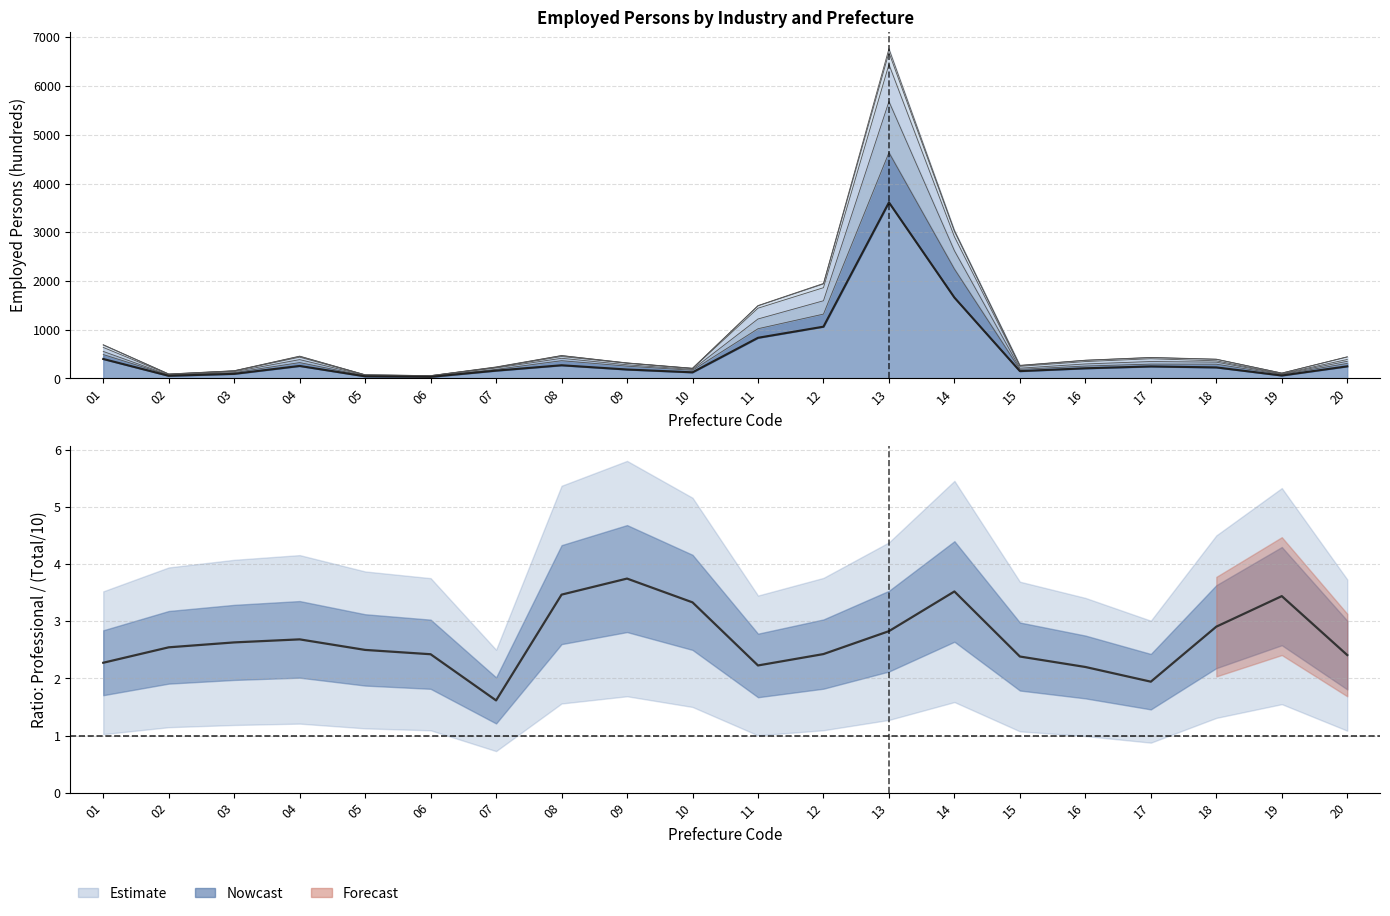

Rank the categories by Manufacturing value from lowest to highest.

06, 05, 02, 19, 03, 10, 07, 15, 09, 16, 18, 17, 20, 04, 08, 01, 11, 12, 14, 13